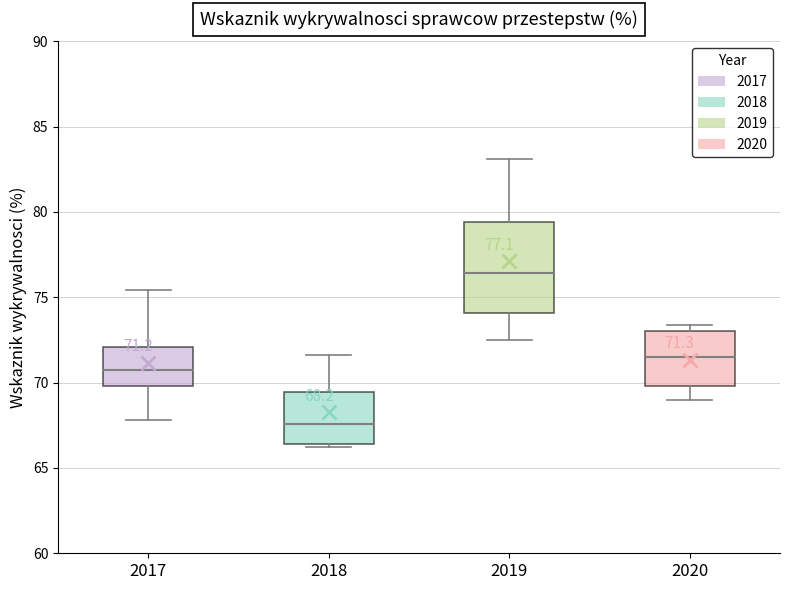

Which box has the lowest median line?

2018